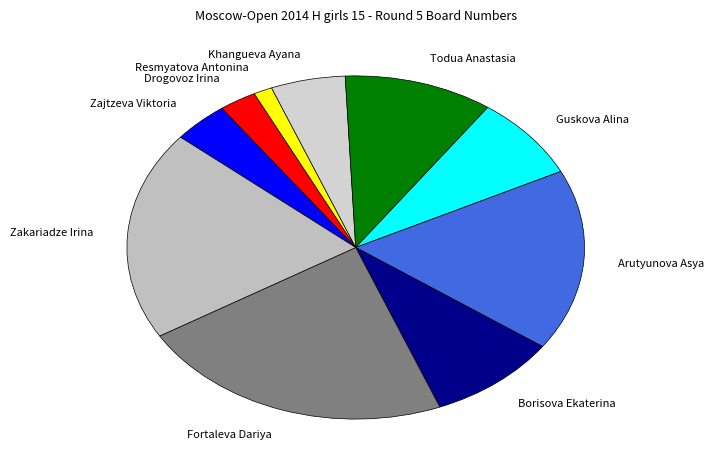

Between Zajtzeva Viktoria and Borisova Ekaterina, which is larger?

Borisova Ekaterina